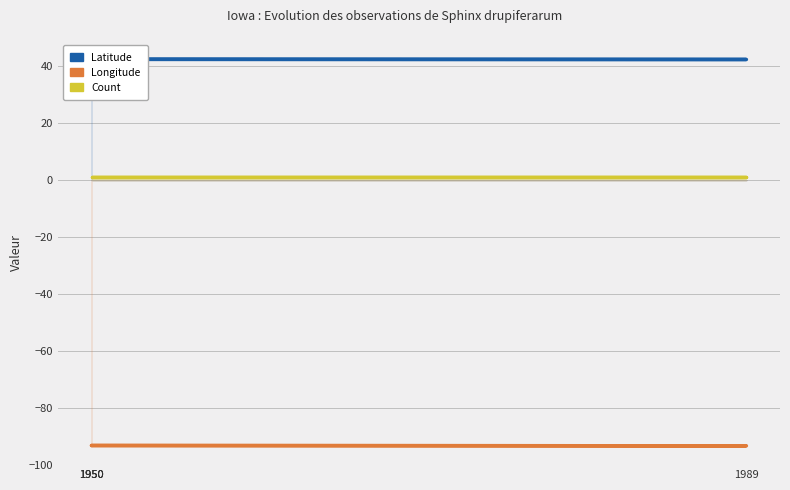

List the series in order of their peak value, lowest first.

Longitude, Count, Latitude